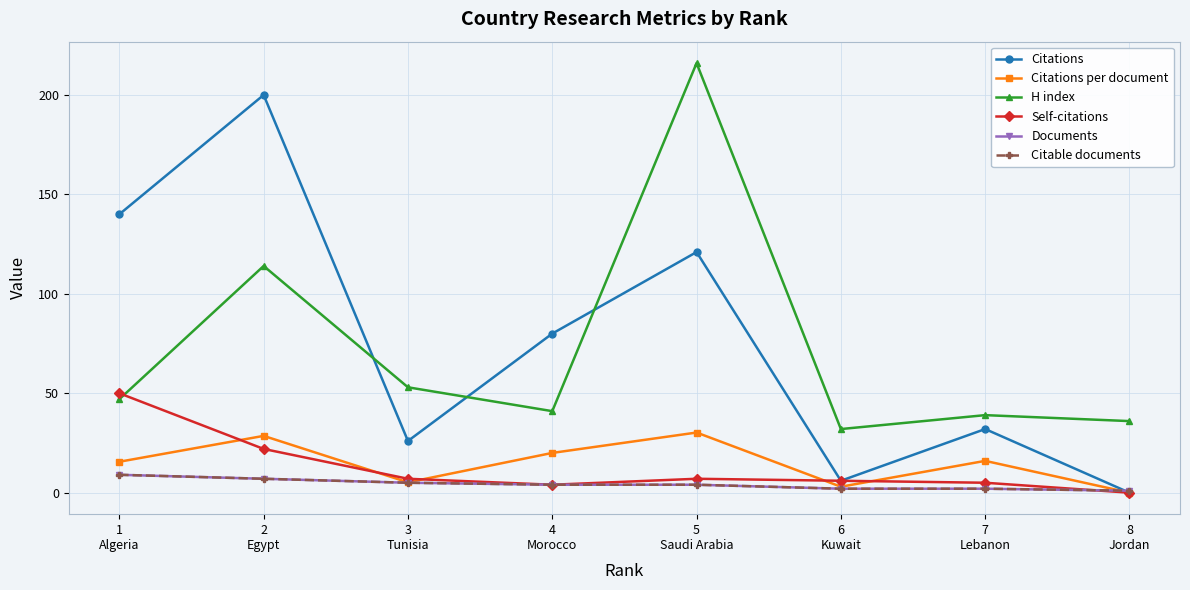

Between 1
Algeria and 7
Lebanon, which series saw the biggest shift?

Citations